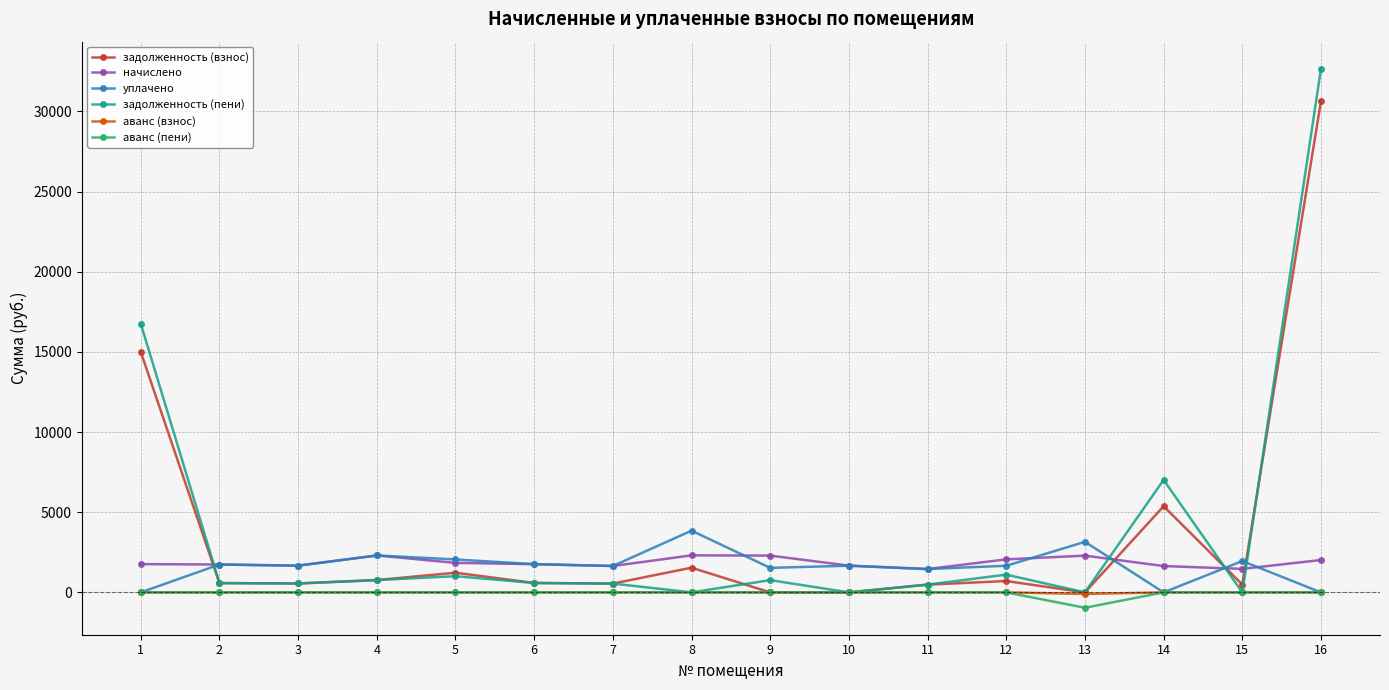

True or false: аванс (пени) and начислено cross at least once.

False